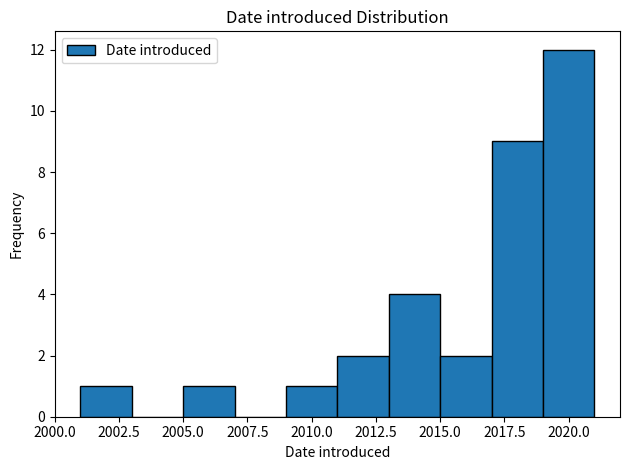

What is the height of the bar covering 2009 to 2011 on the x-axis? The values are not printed on the chart, so give them approximately, as read against the axis.

1